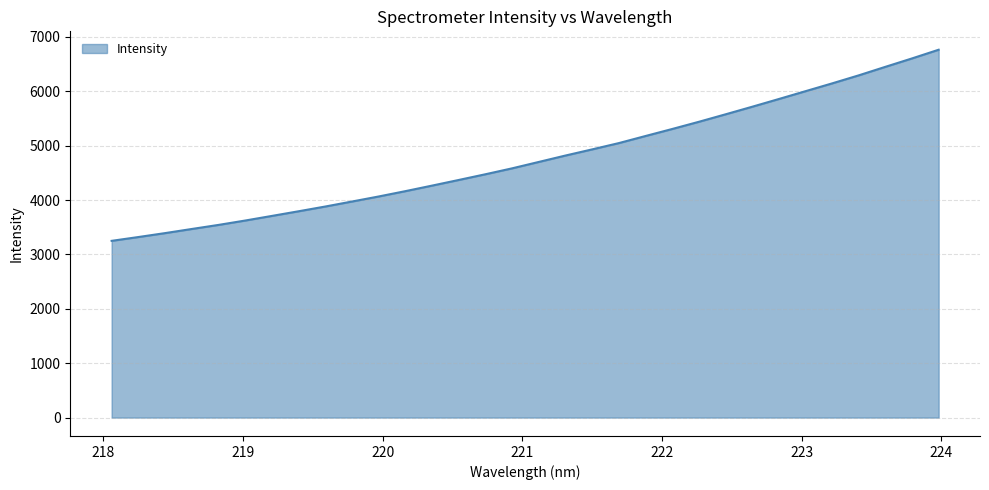

What is the minimum value shown in the chart?

3250.2